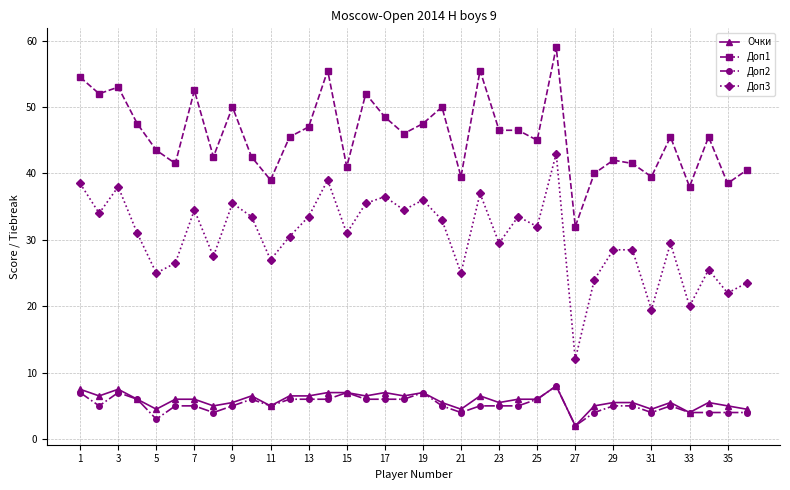

Which series has the widest spread of values?

Доп3